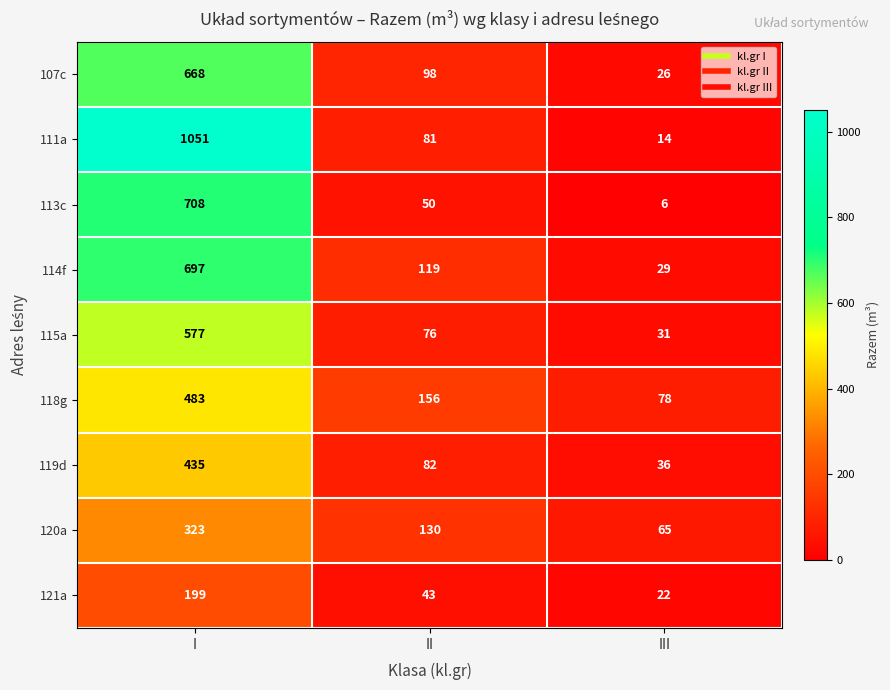

What is the sum of all 111a values?

1146